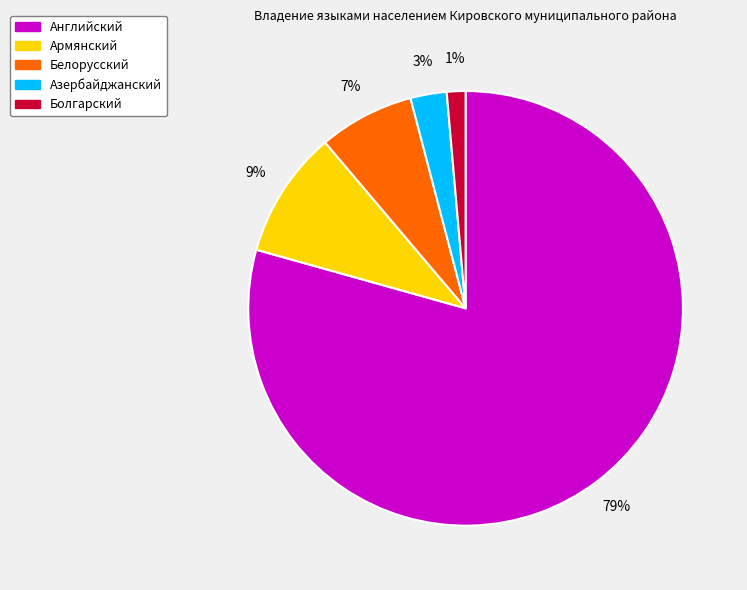

True or false: Болгарский accounts for 11% of the total.

False